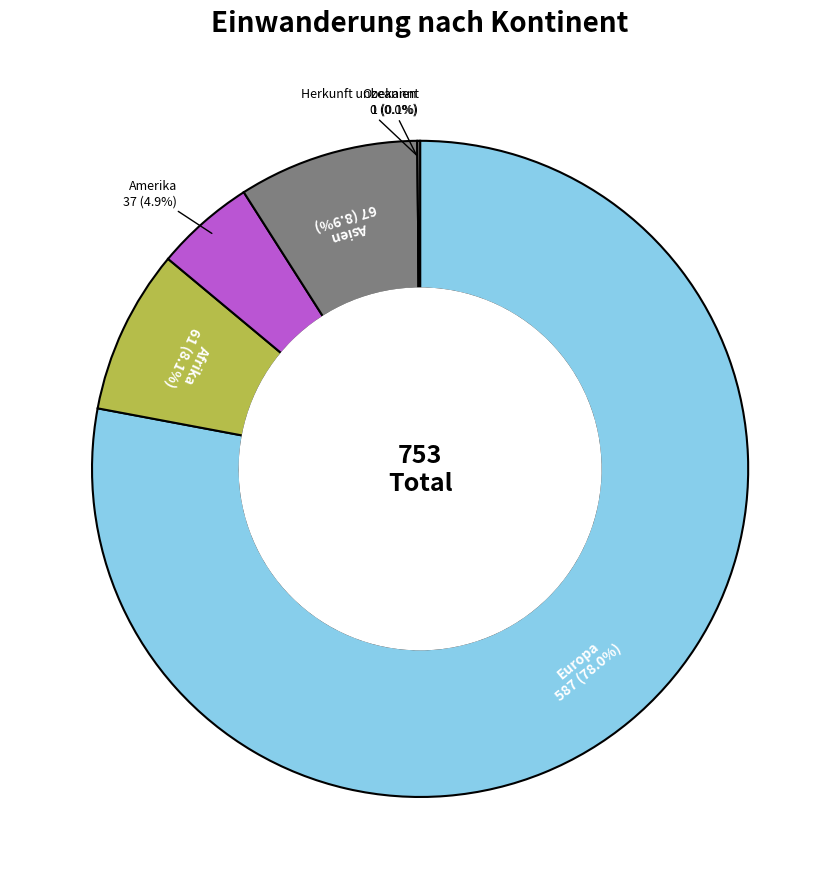

What percentage is the Europa slice, to the nearest percent?

78%